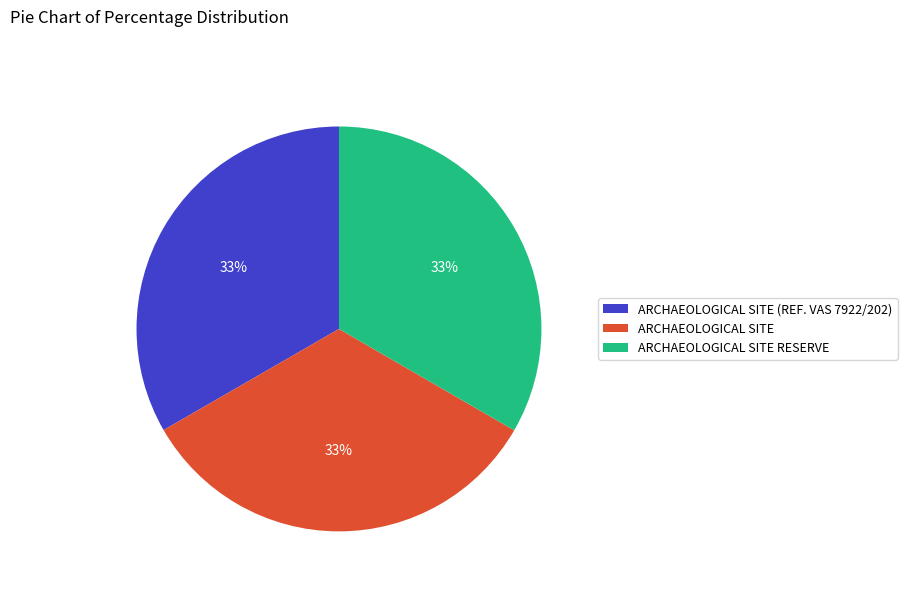

Does any single category account for the majority?

No